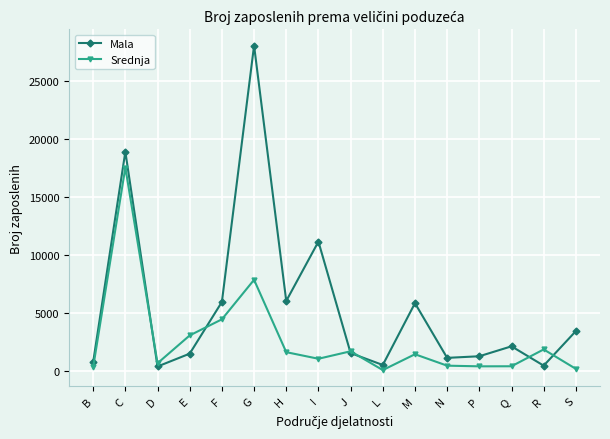

How many values in the Srednja series are below 1420?

8